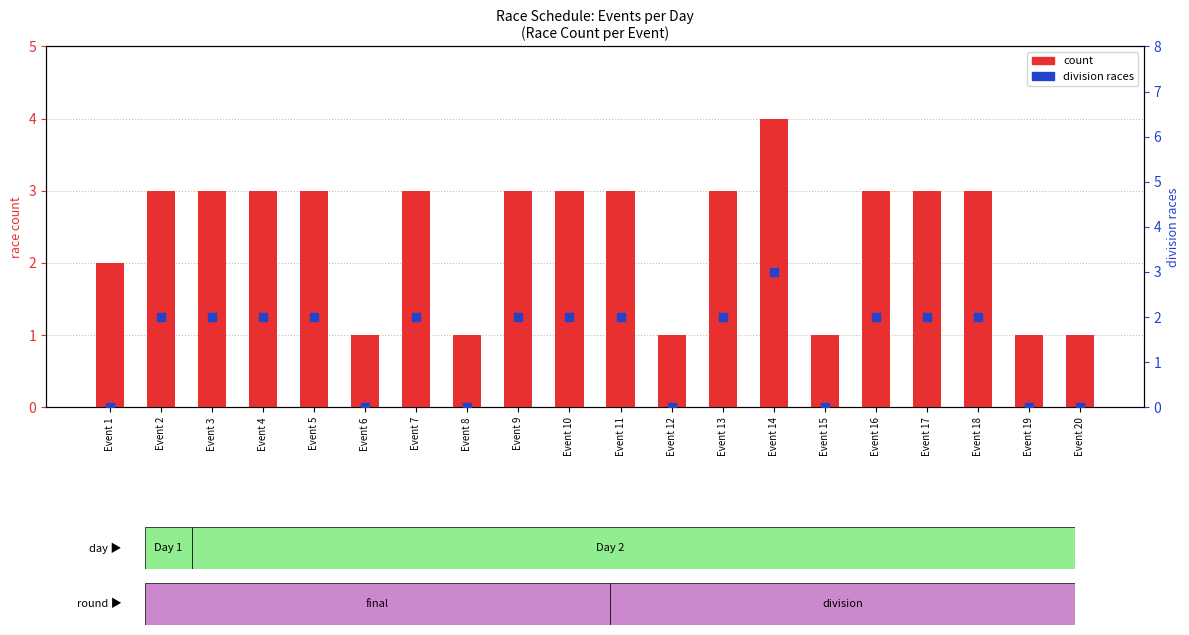

At how many categories does at least one series exceed 3?

1